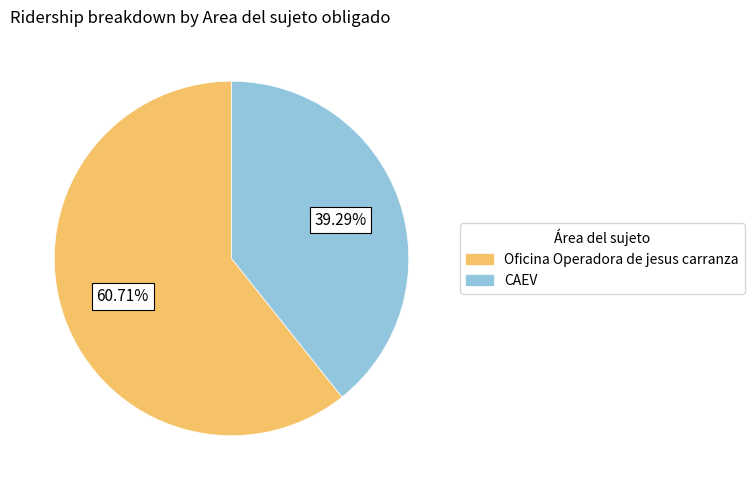

Is there any slice that represents more than half of the pie?

Yes